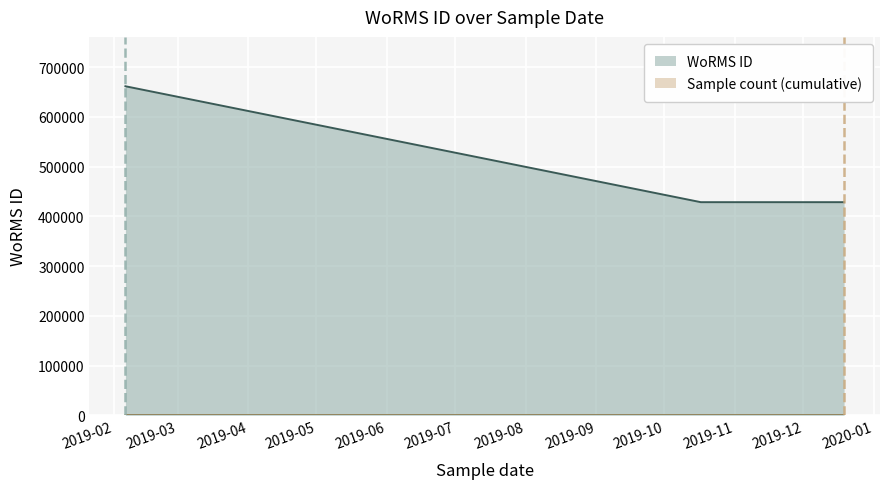

The value at 19-12-2019 is 650578. True or false?

False